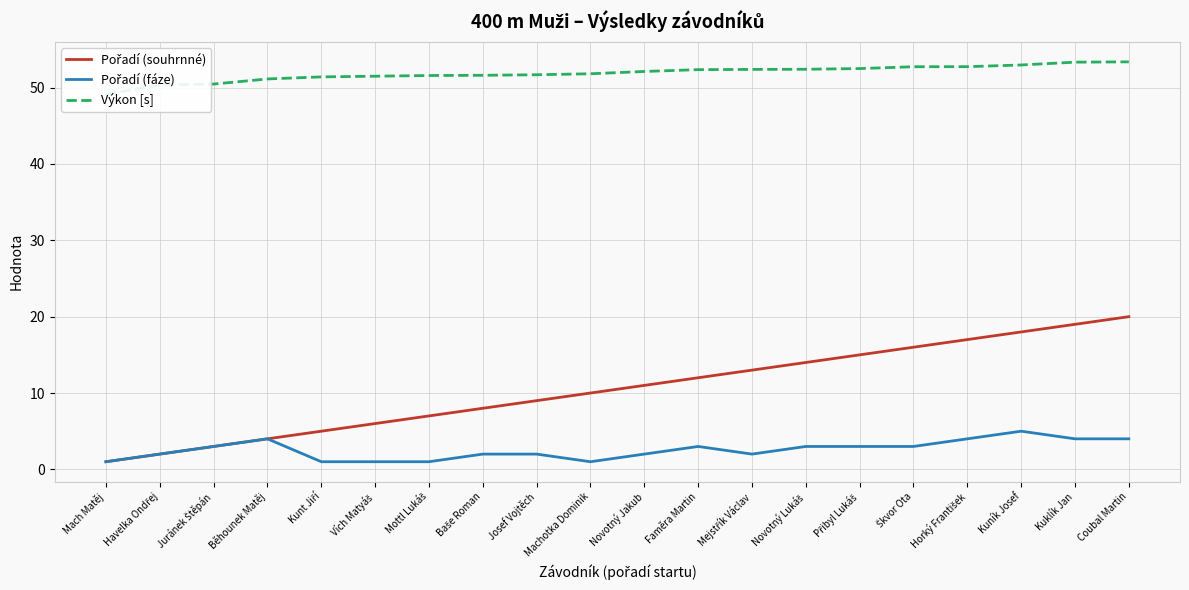

True or false: Pořadí (souhrnné) has more than 2 points higher than both neighbors.

False